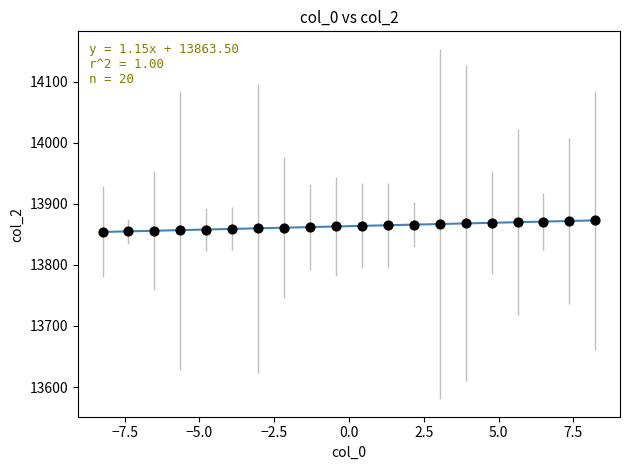

What is the range of Y values (max minus min)?

19